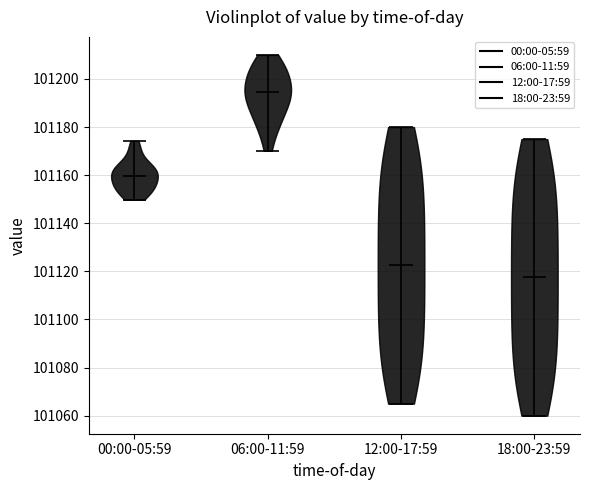

Reading left to right, read every violin against the y-axis: where its median line is, and the lowest and highest points it reaches. The values are not printed on the chart, so give them approximately, as read against the axis.

00:00-05:59: median line 101160, lowest point 101150, highest point 101174
06:00-11:59: median line 101194, lowest point 101170, highest point 101210
12:00-17:59: median line 101122, lowest point 101066, highest point 101180
18:00-23:59: median line 101118, lowest point 101060, highest point 101176